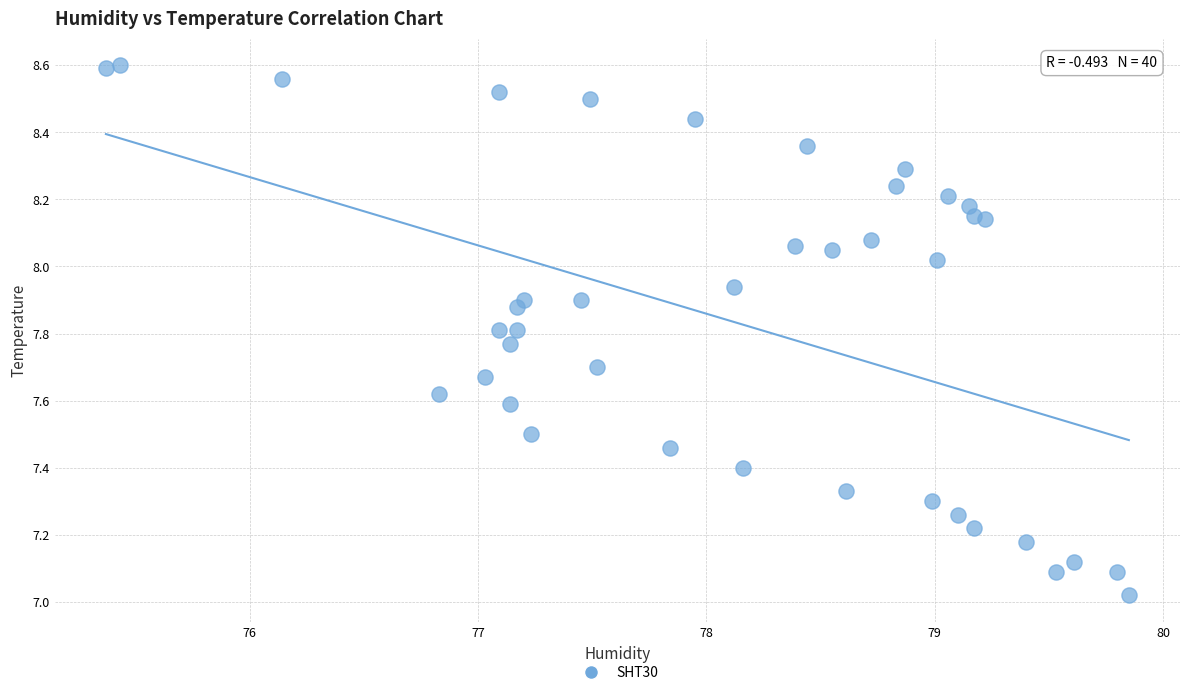

What is the range of X values (max minus min)?

4.5